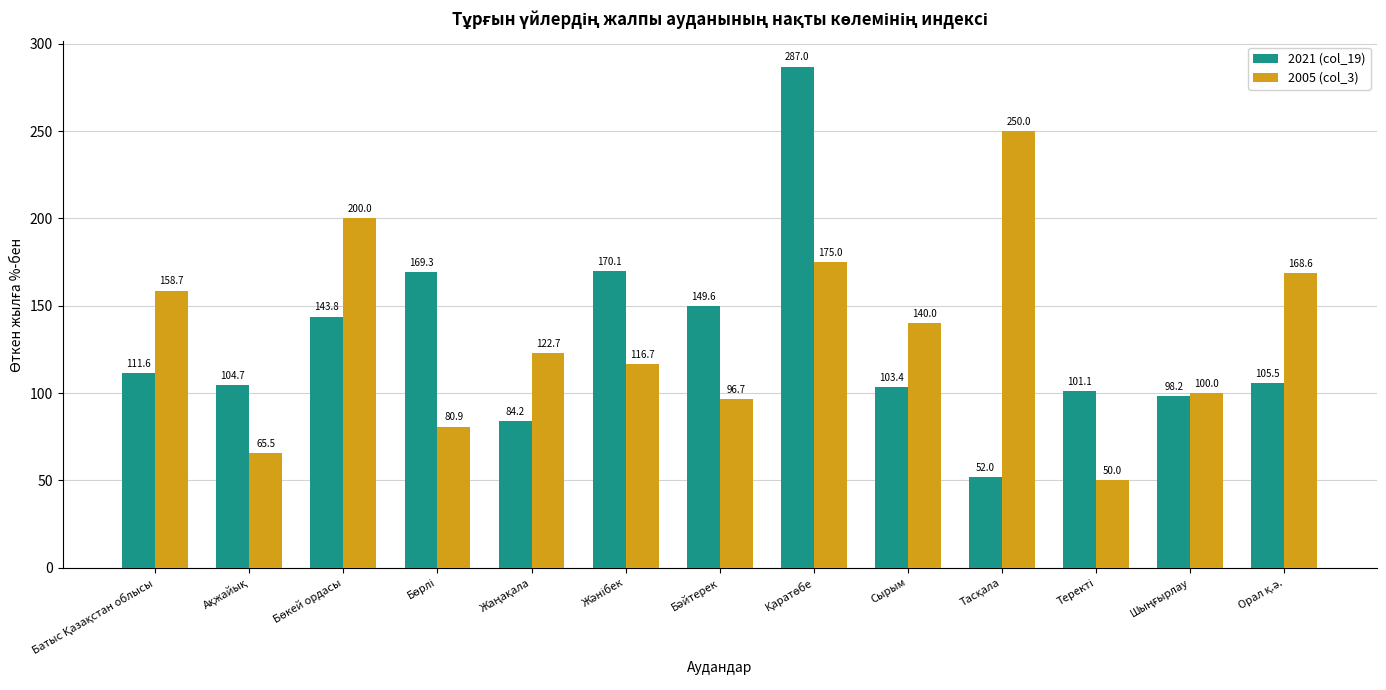

List the series in order of their overall mean, highest first.

2005 (col_3), 2021 (col_19)